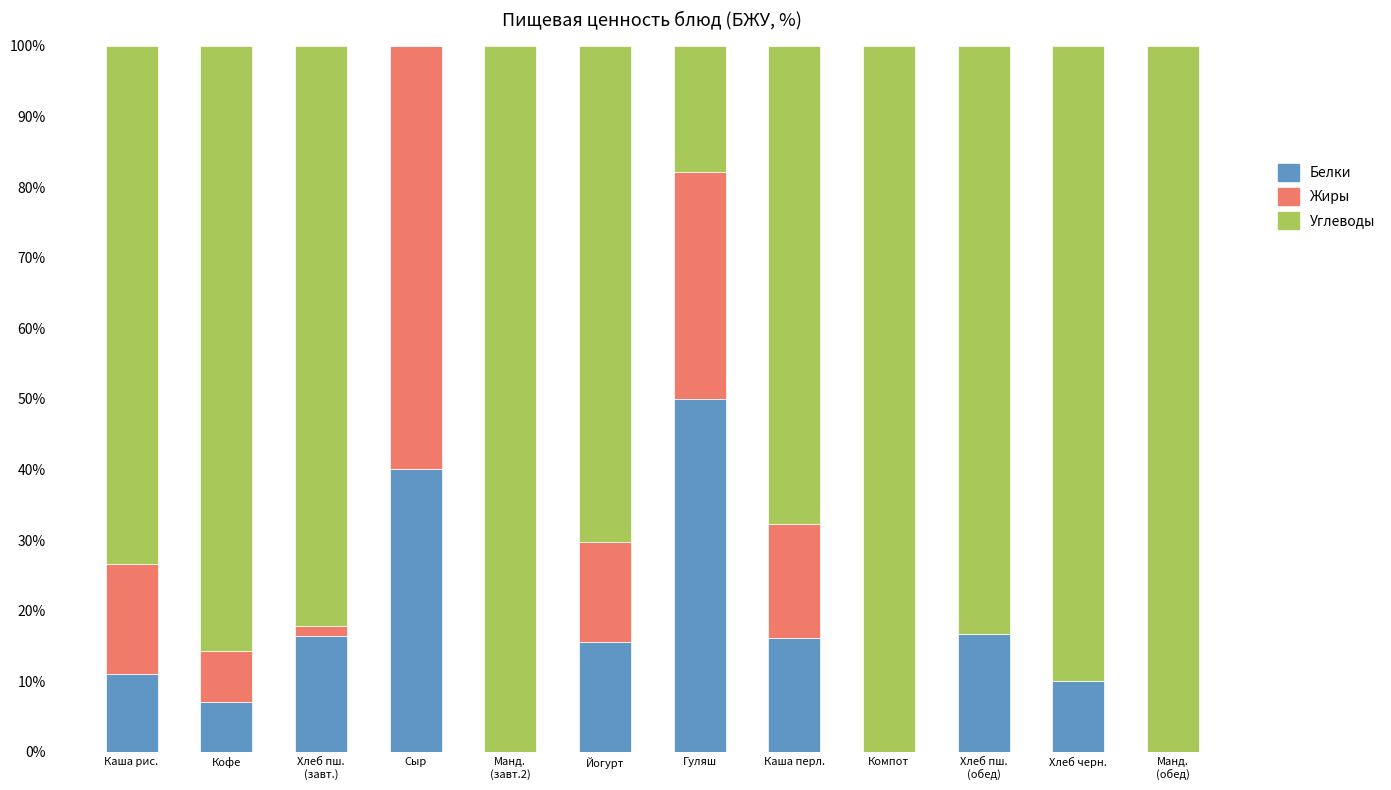

What is the total value across all series at Хлеб черн.?

100.0